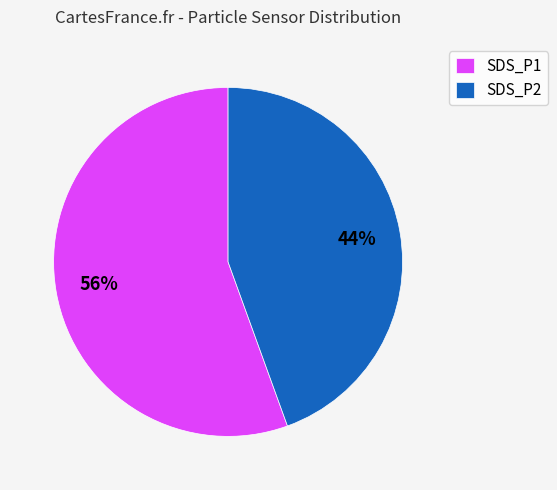

Which category has the biggest portion of the pie?

SDS_P1